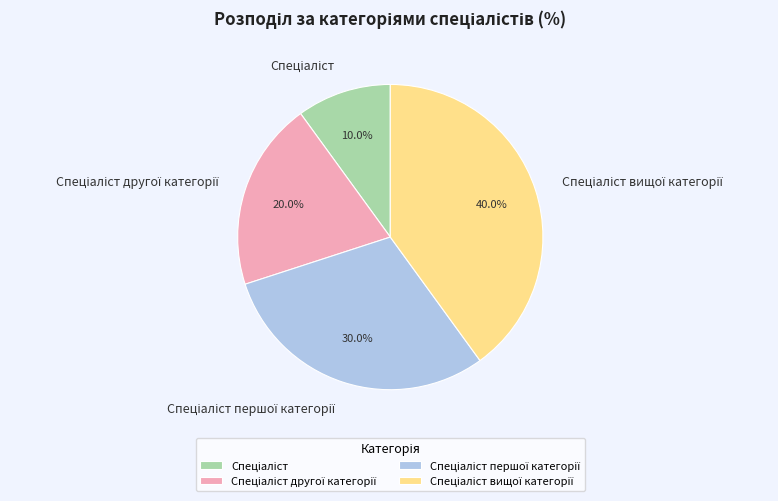

Is there a majority slice in this chart?

No